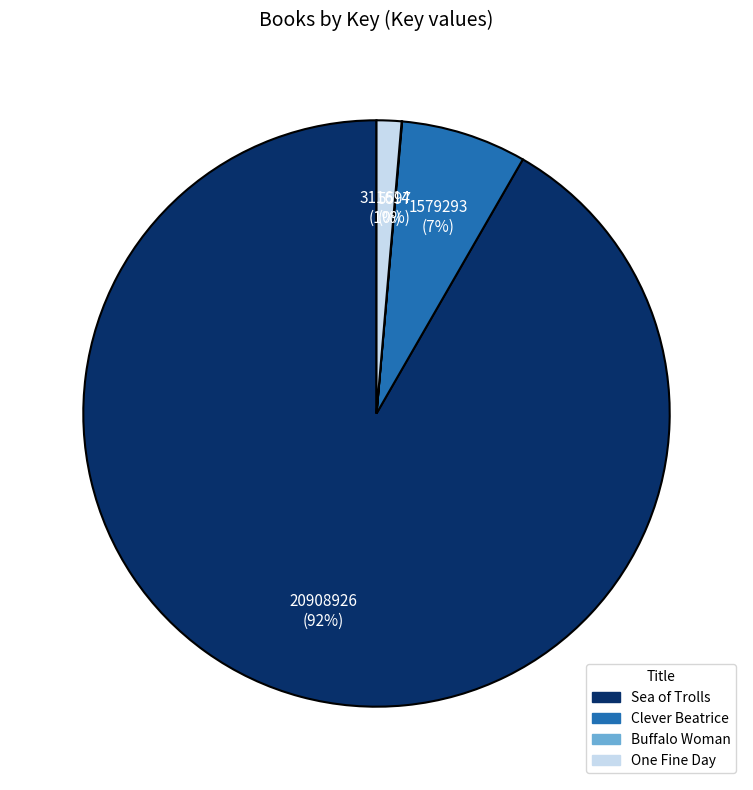

To the nearest percent, what portion does Clever Beatrice represent?

7%